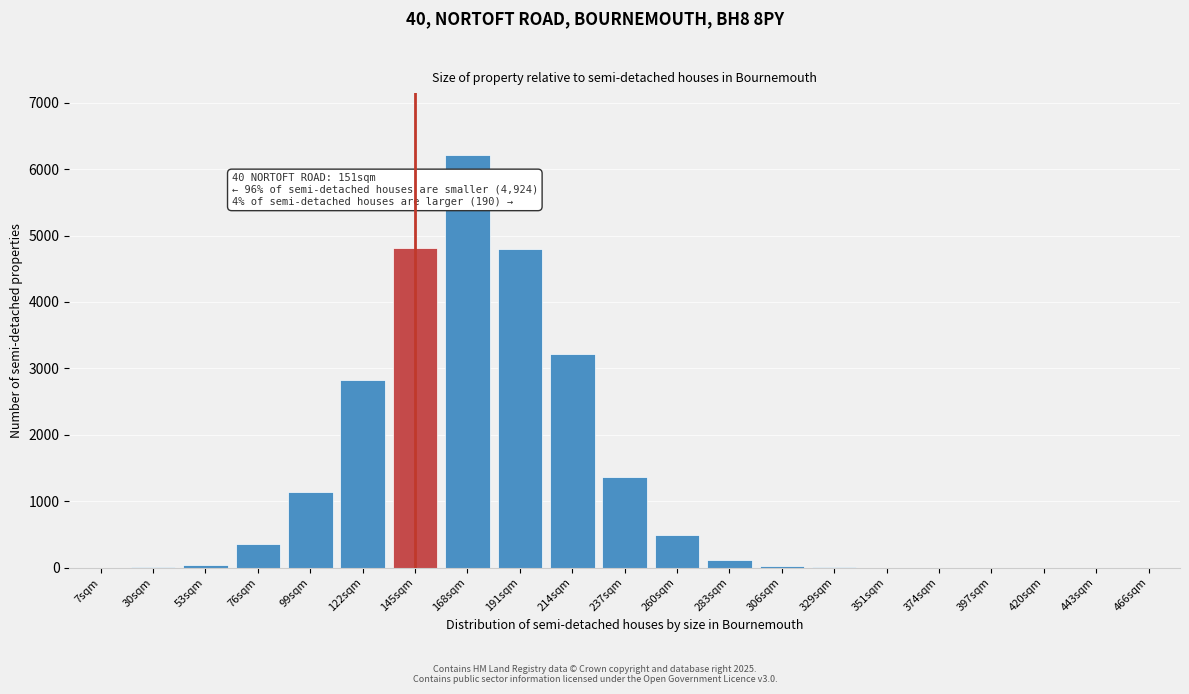

What is the sum of all values?

25409